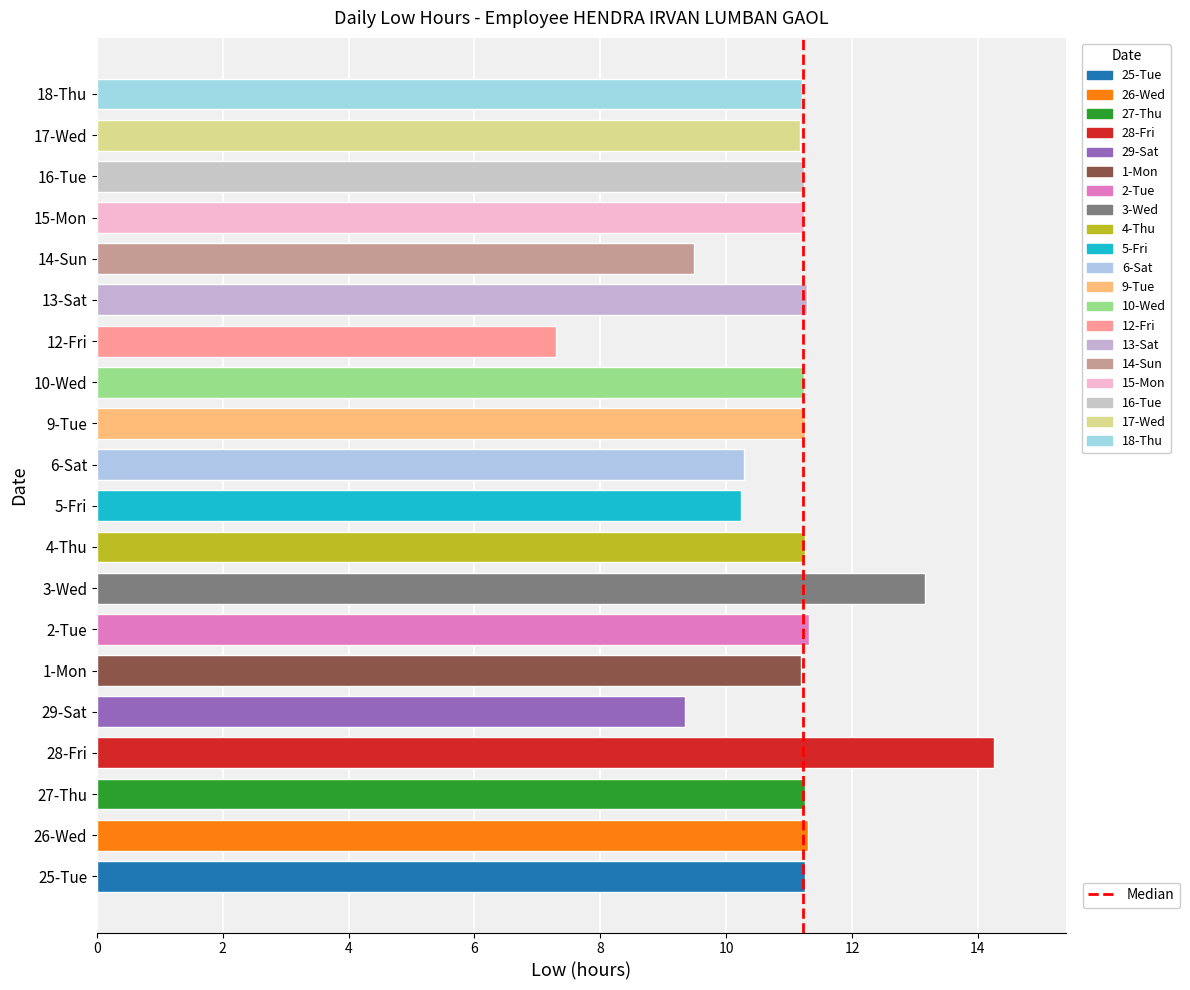

What is the approximate value at 26-Wed?

11.3